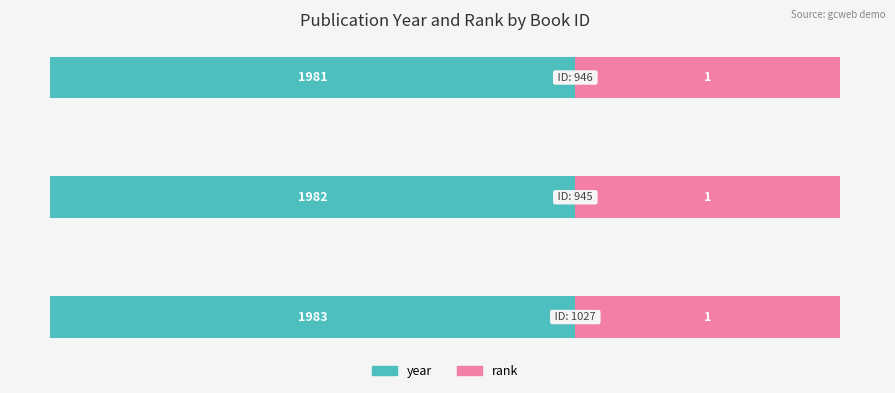

Are the bars horizontal?

Yes